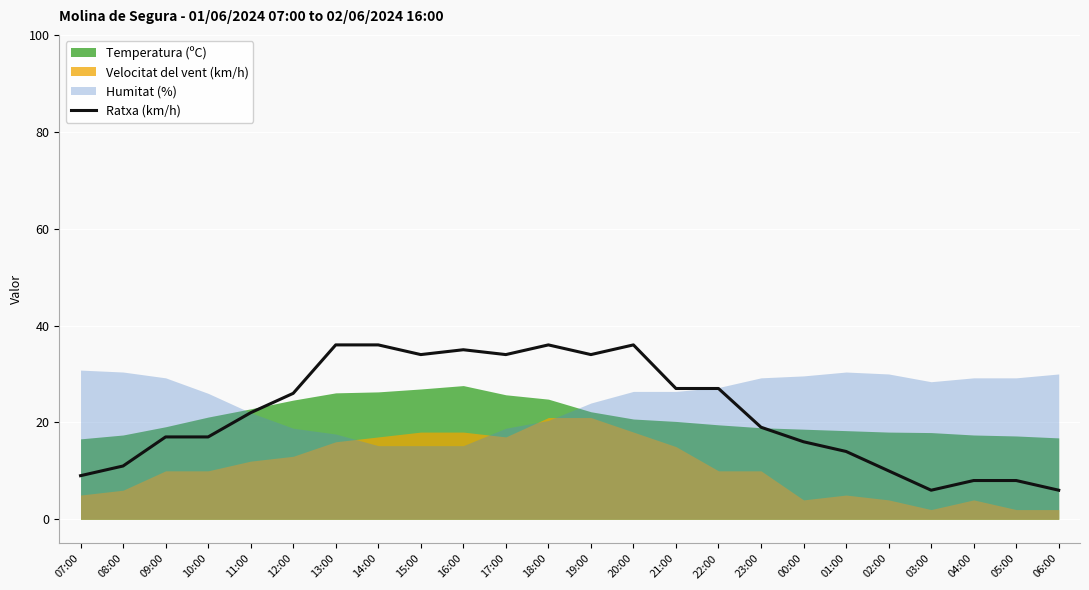

Reading left to right, transcribe all the data shown in this chart.

9	11	17	17	22	26	36	36	34	35	34	36	34	36	27	27	19	16	14	10	6	8	8	6